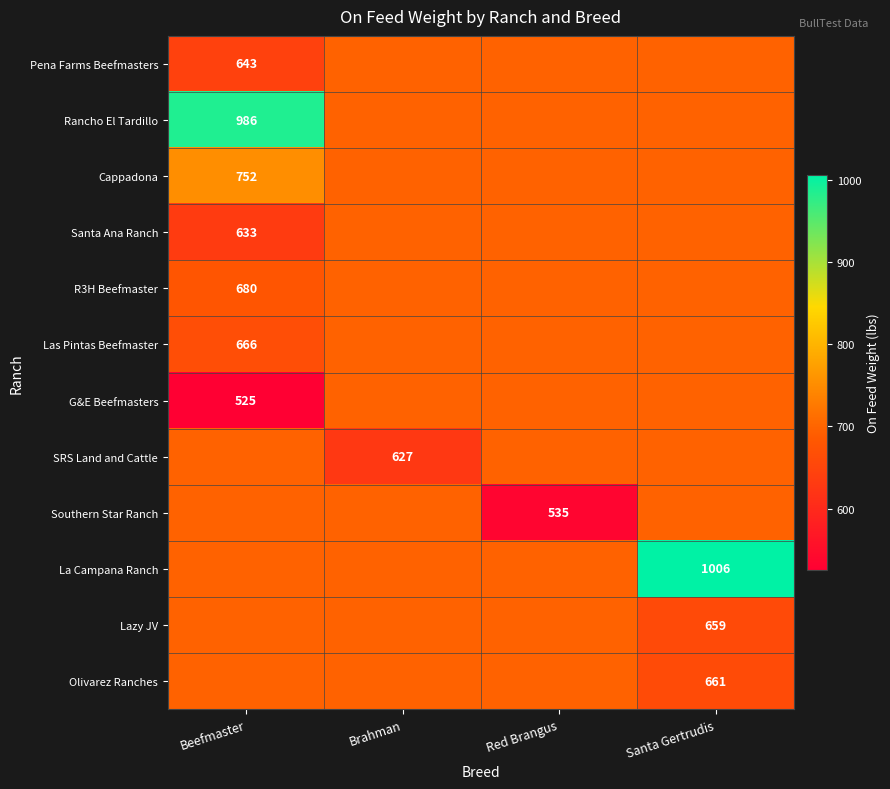

Which label corresponds to the largest value in the chart?

Santa Gertrudis